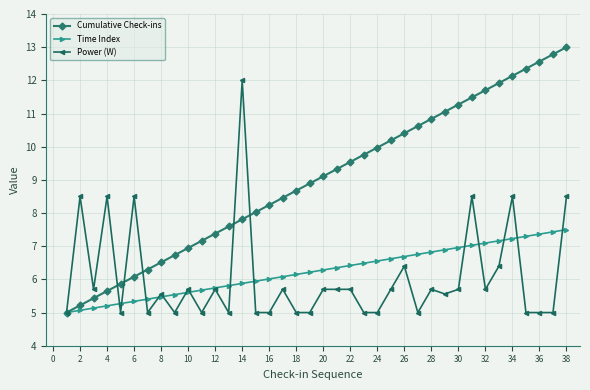

What is the lowest value of the Time Index series?

5.0